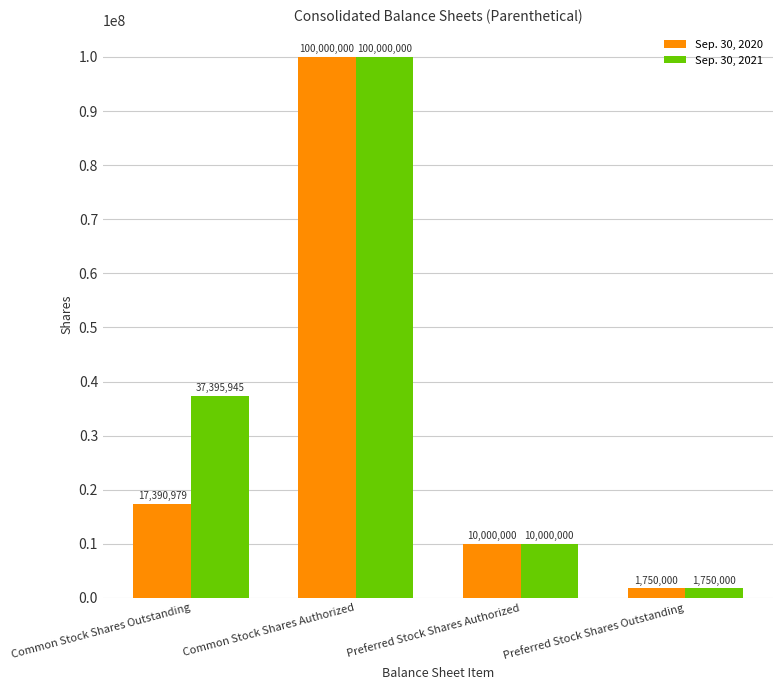

What is the label of the 3rd bar from the left?

Preferred Stock Shares Authorized